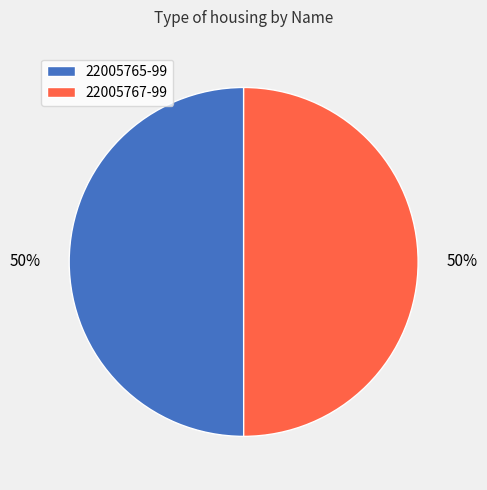

Do 22005767-99 and 22005765-99 together represent more than half of the pie?

Yes